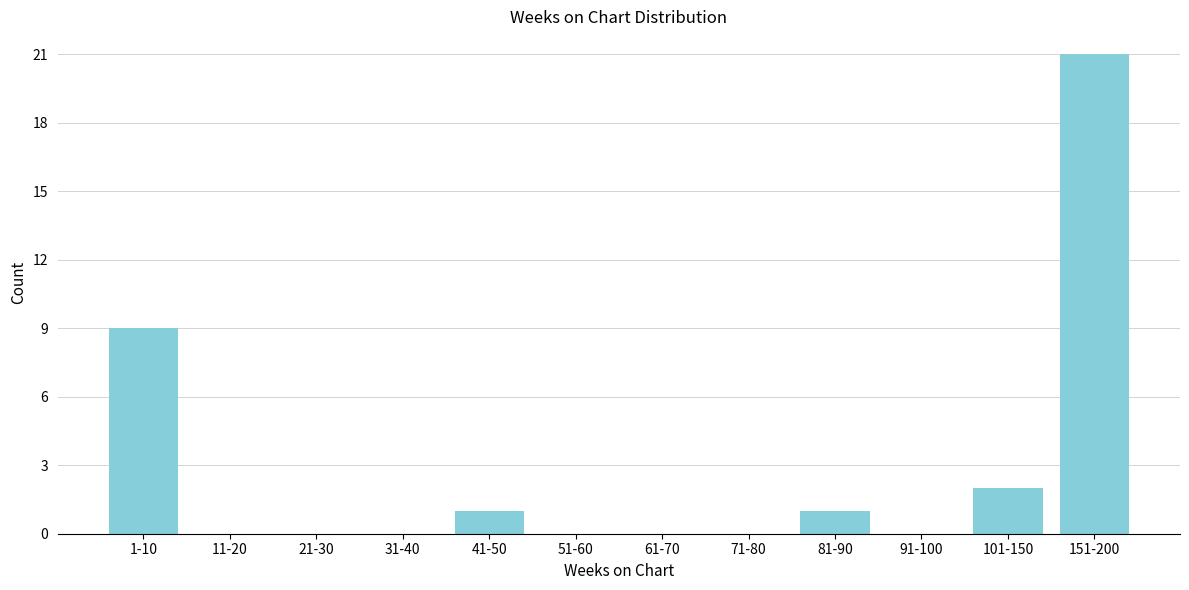

Reading left to right, list all the values displayed in this chart.

1-10=9	11-20=0	21-30=0	31-40=0	41-50=1	51-60=0	61-70=0	71-80=0	81-90=1	91-100=0	101-150=2	151-200=21